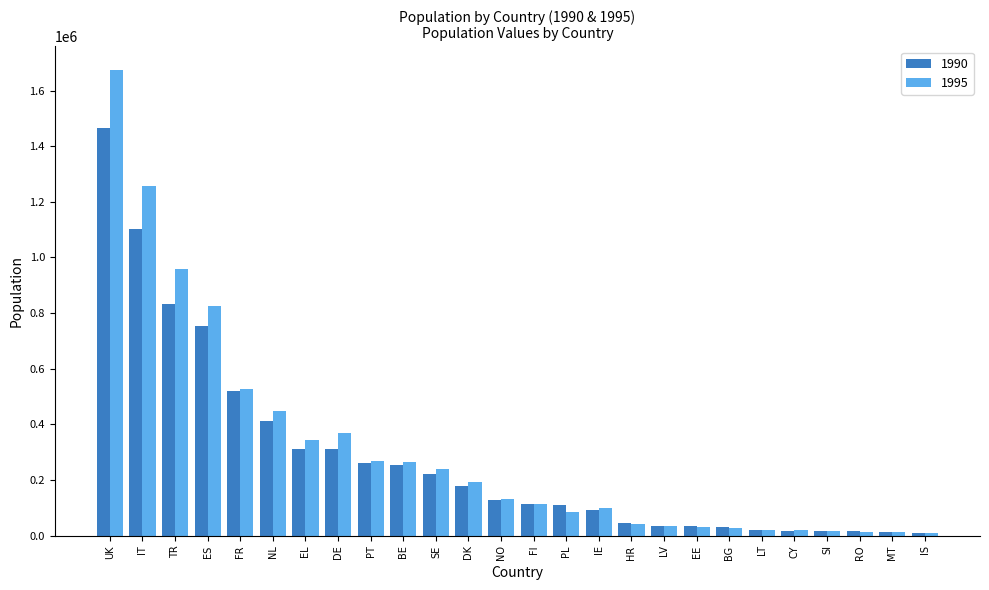

True or false: 1990 has a value of 36325 at LV.

True